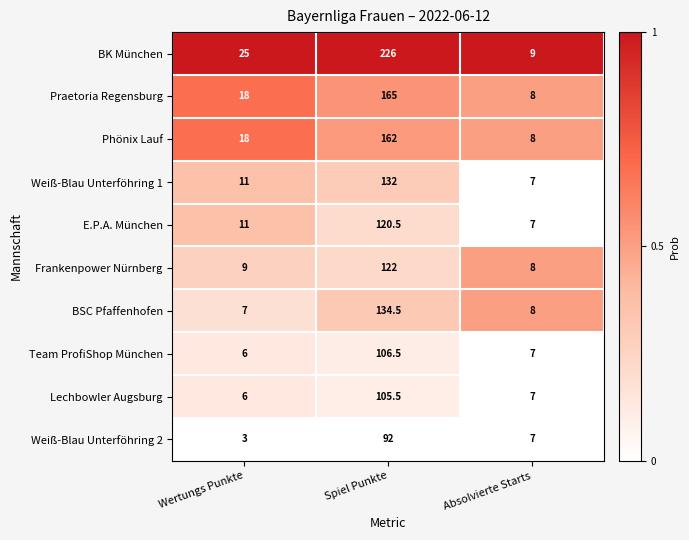

What is the difference between the highest and lowest values at Spiel Punkte?

134.0